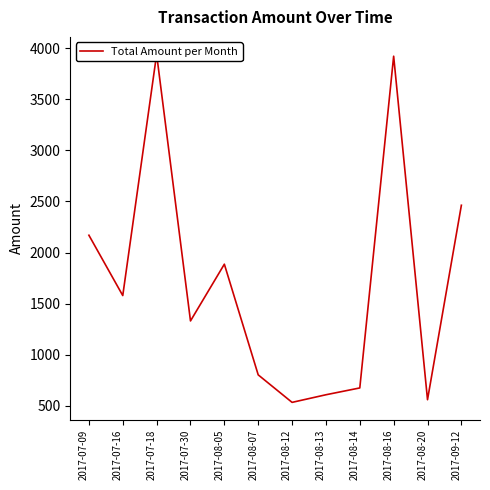

What is the difference between the second highest and second lowest values?

3360.6